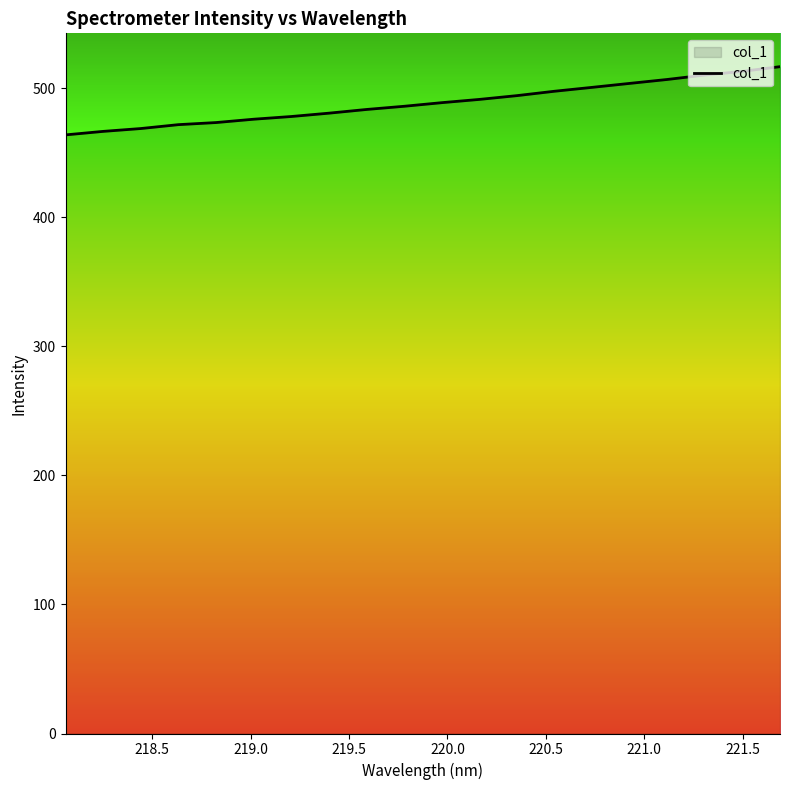

What is the maximum value shown in the chart?

516.6